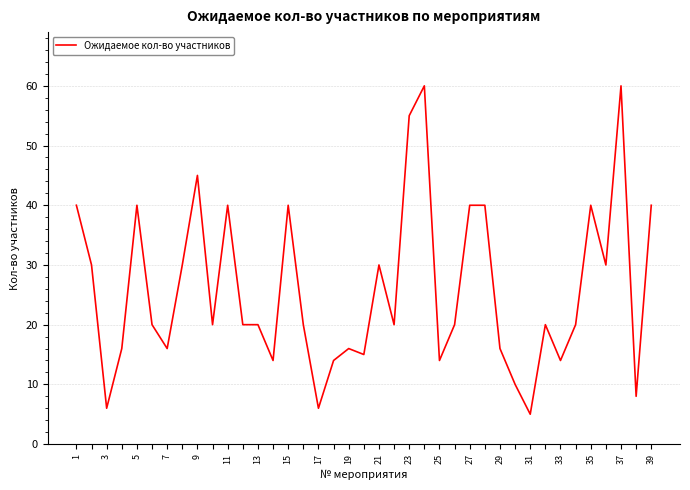

What is the difference between the maximum and minimum values?

55